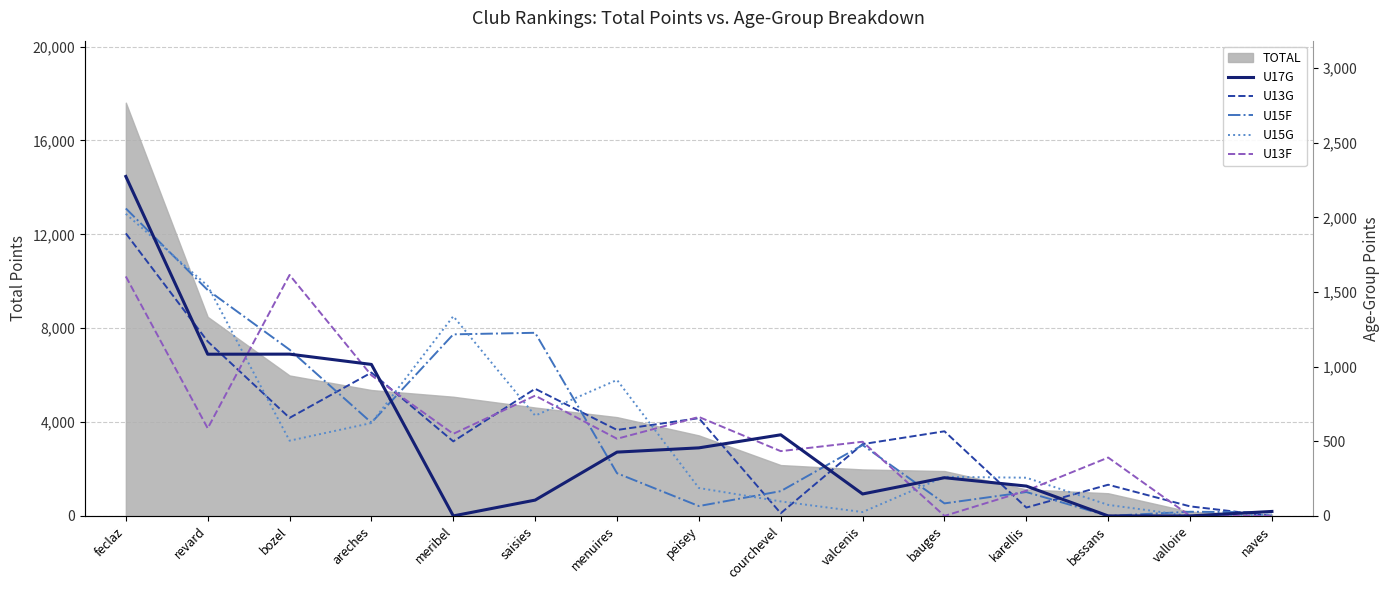

What is the value of the U13G point at the 11th from the left?

567.0